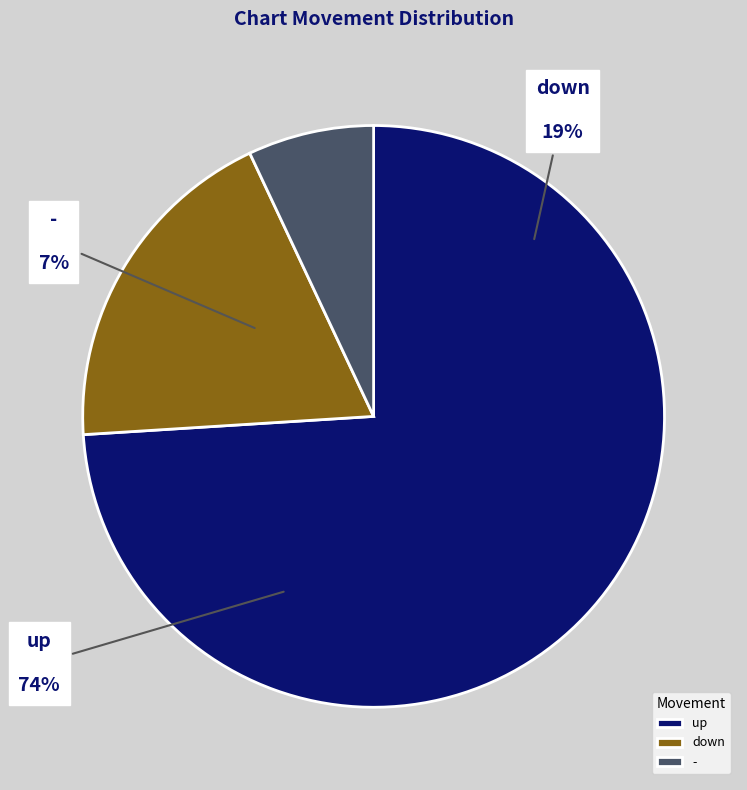

Rank the categories by value from highest to lowest.

up, down, -